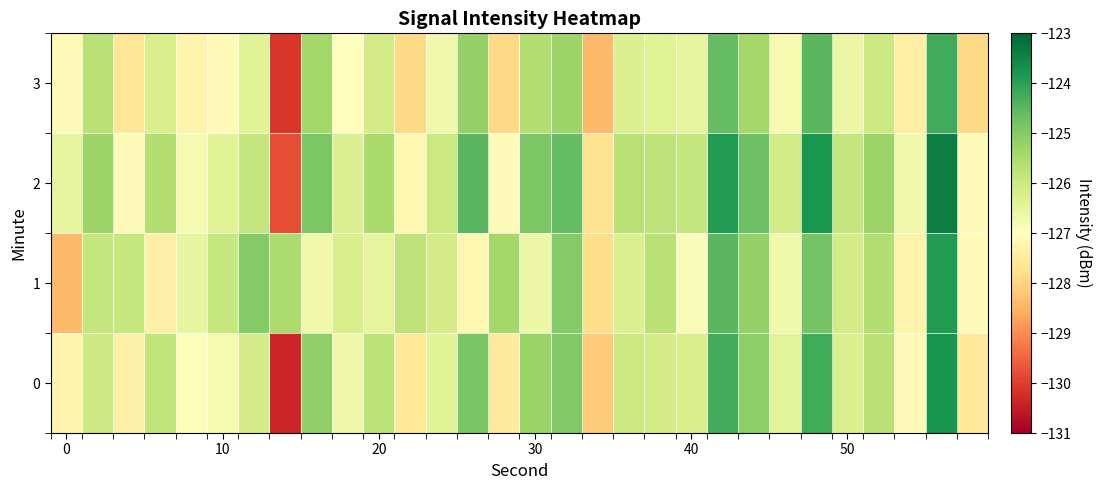

Reading left to right, what are all the values shown in this chart?

0: -127.3	-126.0	-127.4	-125.8	-126.9	-126.8	-126.1	-130.3	-125.1	-126.6	-125.8	-127.6	-126.4	-124.9	-127.5	-125.3	-125.0	-128.1	-126.0	-126.1	-126.2	-124.2	-125.1	-126.4	-124.2	-126.2	-125.7	-127.1	-123.8	-127.5
1: -128.4	-125.9	-125.9	-127.4	-126.5	-125.9	-125.0	-125.5	-126.7	-126.2	-126.5	-125.8	-126.1	-127.2	-125.4	-126.6	-125.0	-127.8	-126.3	-125.7	-126.9	-124.5	-125.2	-126.7	-124.8	-126.1	-125.6	-127.3	-123.9	-127.1
2: -126.5	-125.3	-127.1	-125.6	-126.8	-126.4	-125.9	-129.8	-124.9	-126.3	-125.5	-127.2	-126.0	-124.5	-127.1	-124.9	-124.6	-127.7	-125.7	-125.8	-125.9	-123.9	-124.7	-126.1	-123.8	-125.9	-125.3	-126.7	-123.4	-127.1
3: -127.1	-125.7	-127.6	-126.2	-127.3	-127.1	-126.4	-130.1	-125.4	-127.0	-126.1	-127.9	-126.7	-125.2	-127.9	-125.6	-125.3	-128.4	-126.3	-126.4	-126.5	-124.6	-125.4	-126.8	-124.5	-126.6	-126.0	-127.4	-124.2	-127.9